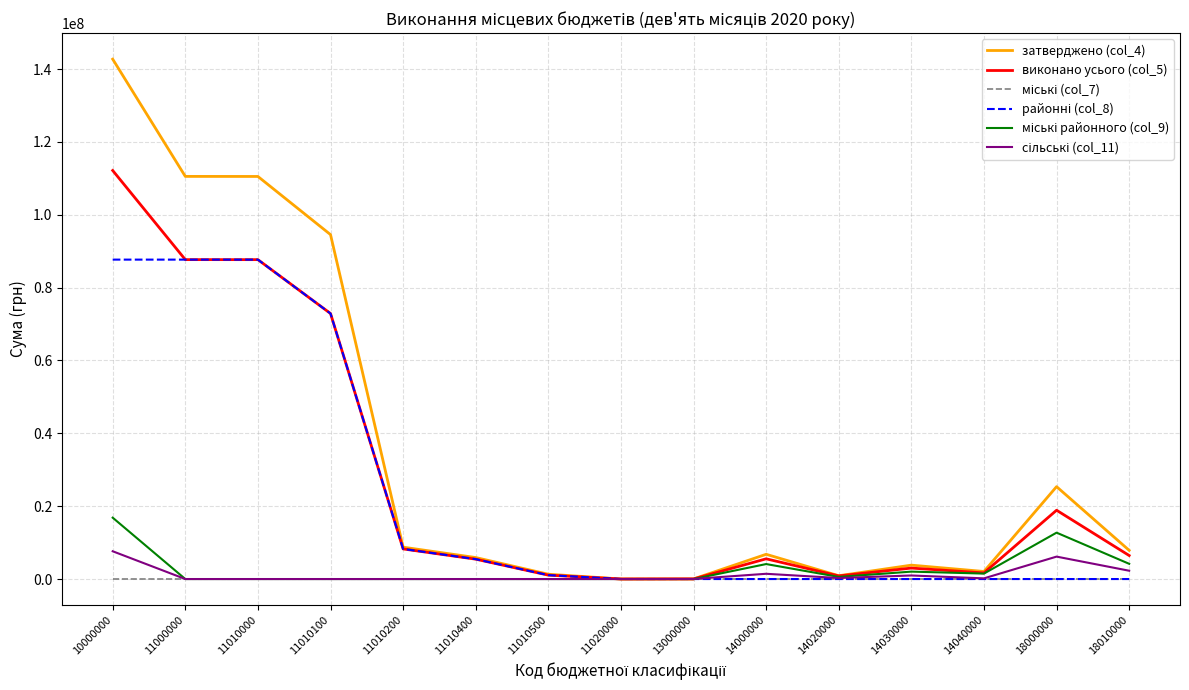

What is the maximum value shown in the chart?

142708482.0